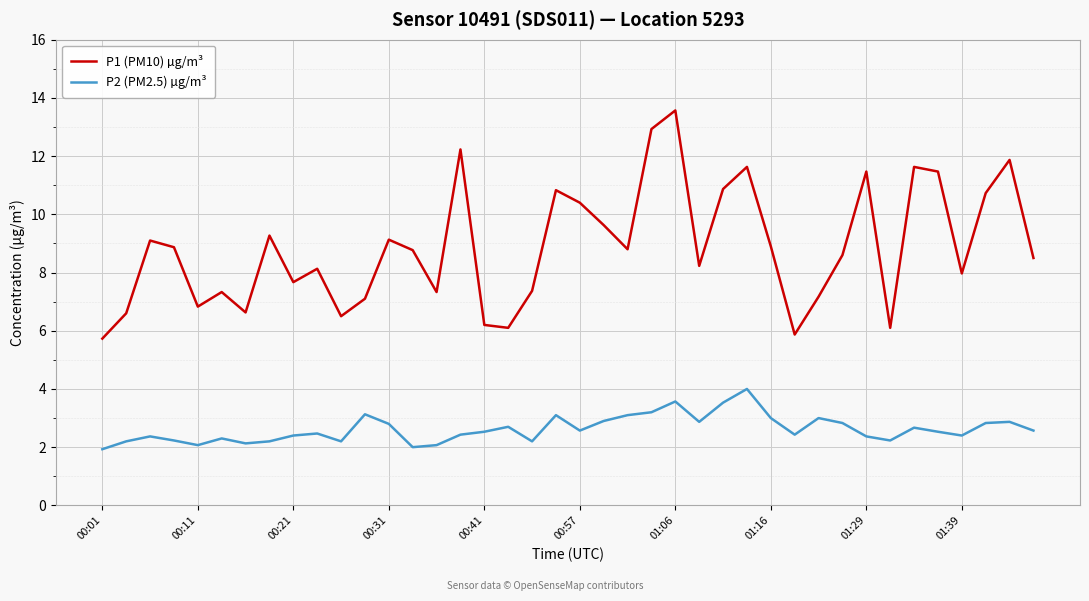

Rank the series by their maximum value, from highest to lowest.

P1 (PM10) µg/m³, P2 (PM2.5) µg/m³